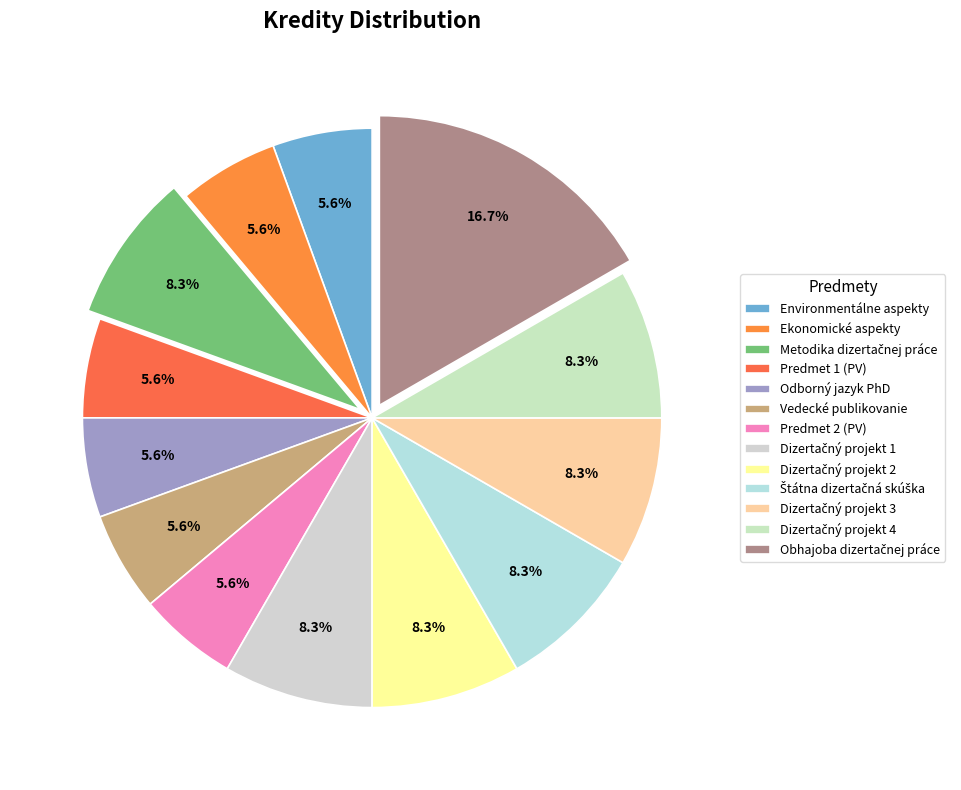

What is the ratio of the value at Environmentálne aspekty to the value at Dizertačný projekt 4?

0.7